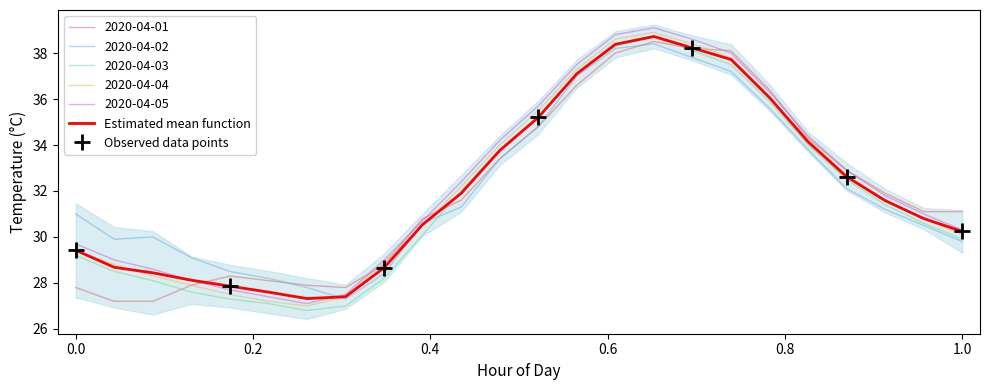

What is the difference between the second highest and second lowest values in the 2020-04-01 series?

11.0